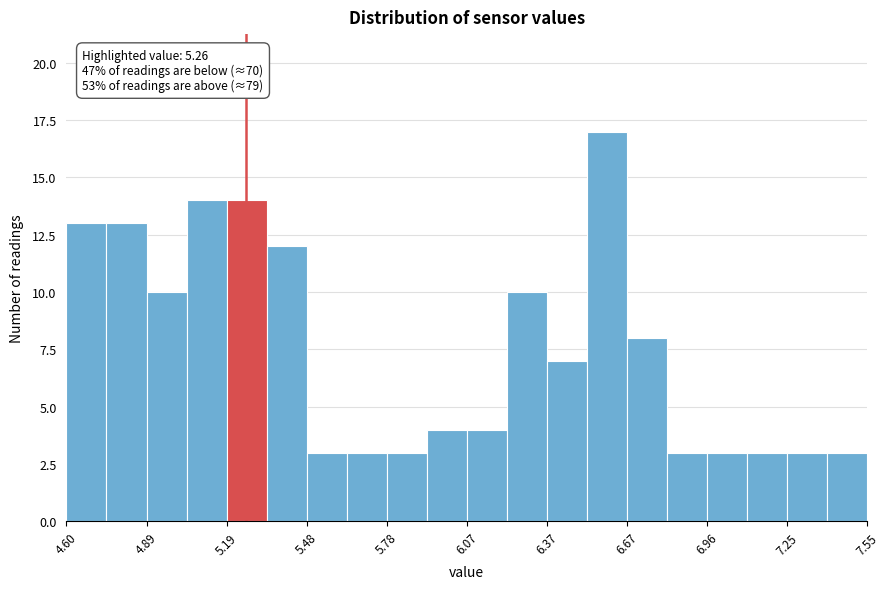

Read against the x-axis, roughly where is the centre of the tallest bar?

6.60